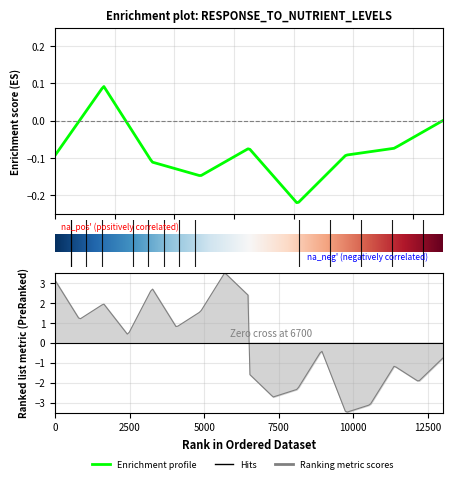

Does the chart have visible grid lines?

Yes